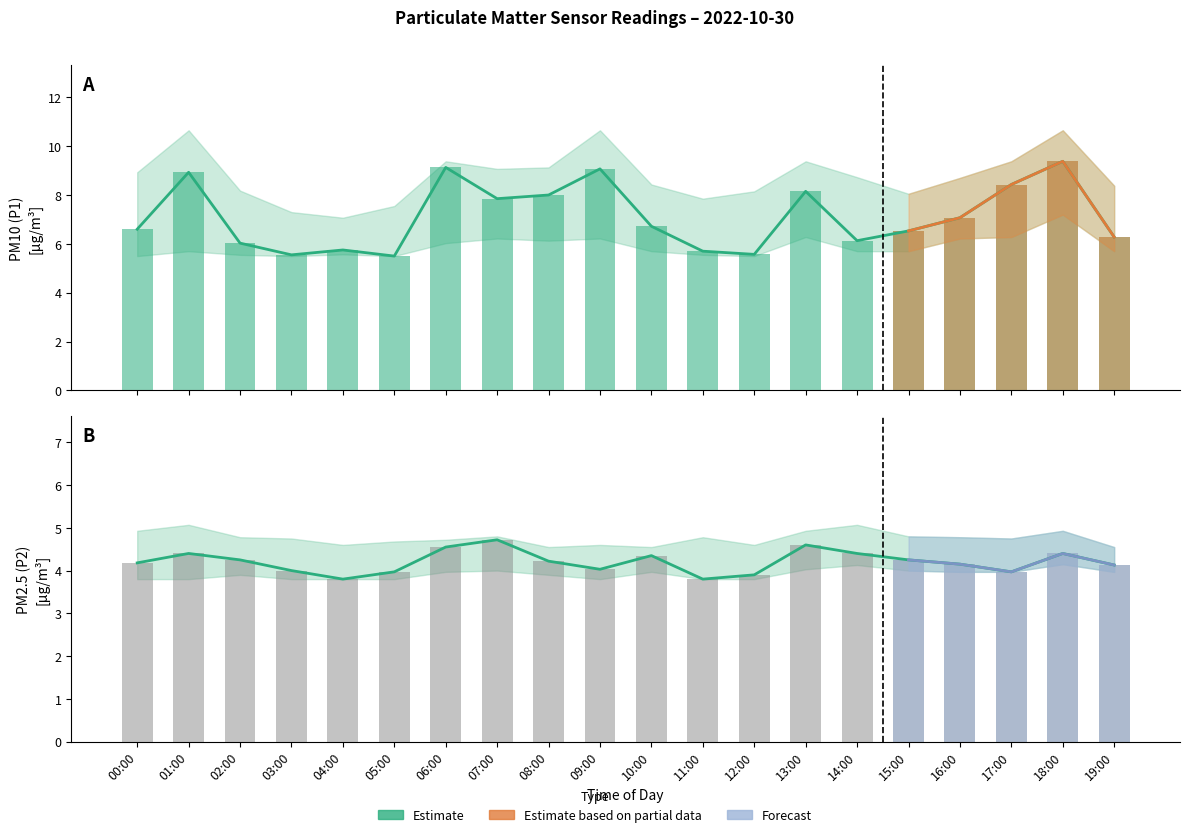

At which label does P2_upper reach its peak?

01:00